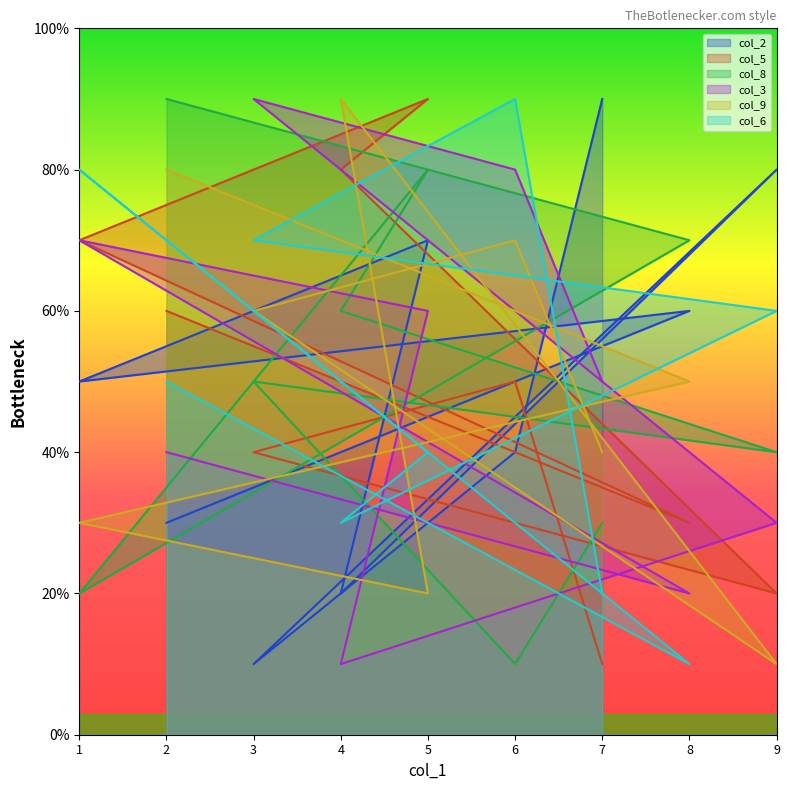

After their last crossing, which series has the higher values: col_6 or col_8?

col_8